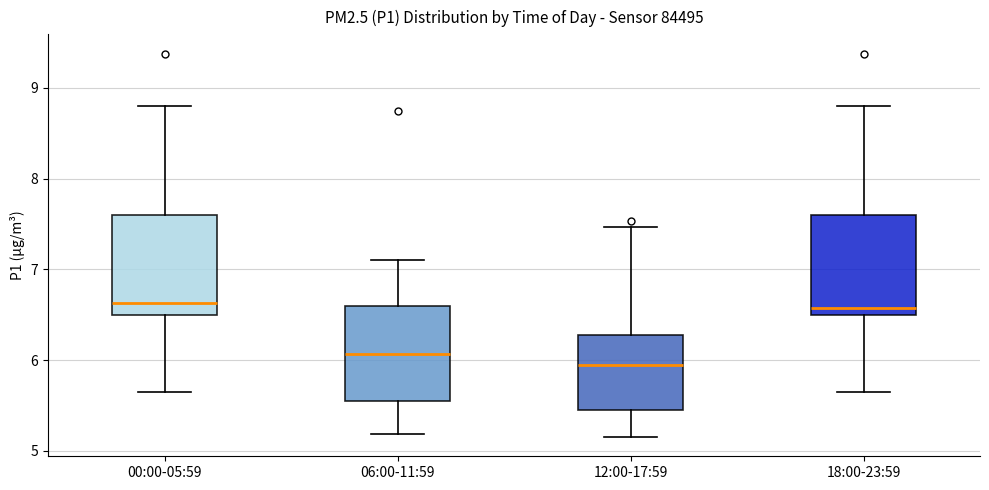

Reading left to right, transcribe this box plot: for each box, give where its median line is, the range the box spans, and where its two whiskers end, as read against the y-axis. The values are not printed on the chart, so give them approximately, as read against the axis.

00:00-05:59: median 6.6, box 6.5 to 7.6, whiskers 5.7 to 8.8
06:00-11:59: median 6.1, box 5.6 to 6.6, whiskers 5.2 to 7.1
12:00-17:59: median 6.0, box 5.5 to 6.3, whiskers 5.2 to 7.5
18:00-23:59: median 6.6, box 6.5 to 7.6, whiskers 5.7 to 8.8